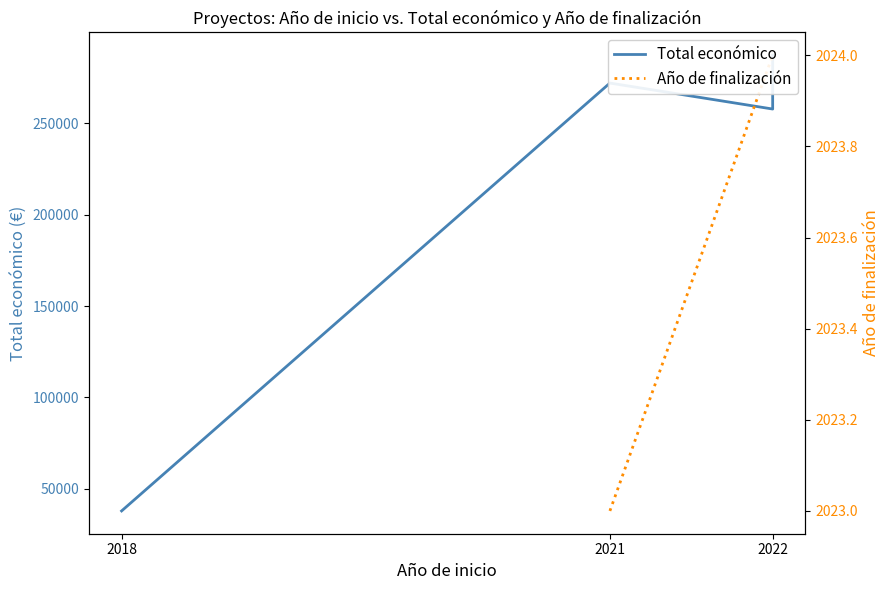

Between 2018 and 2022, which series saw the biggest shift?

Total económico